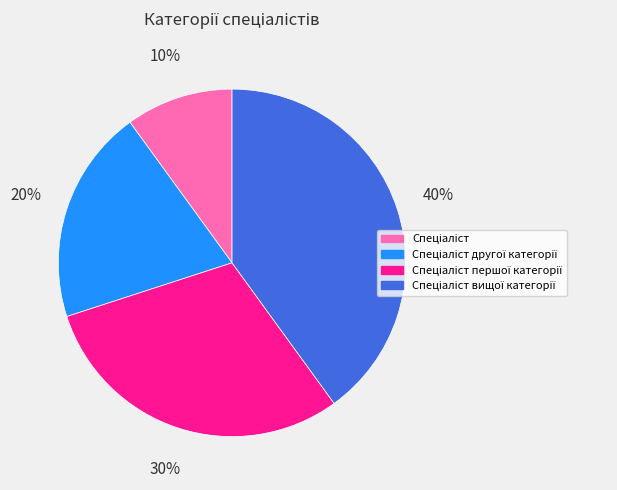

Does any single category account for the majority?

No